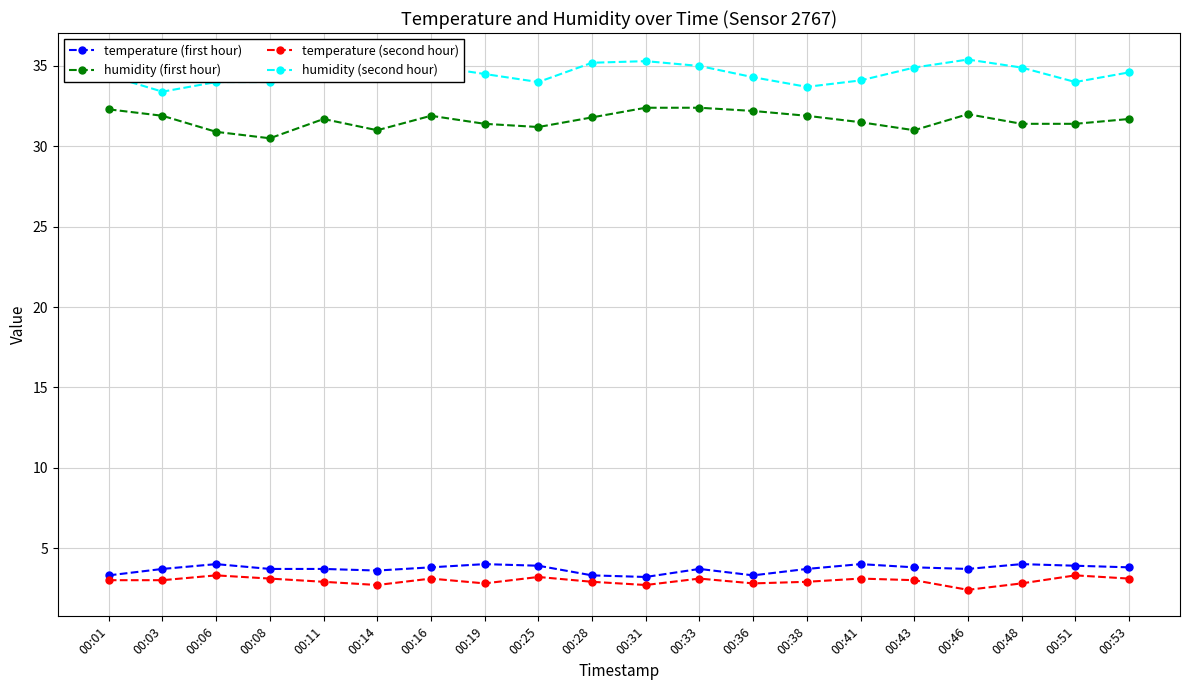

Does the chart display data point markers on the line(s)?

Yes